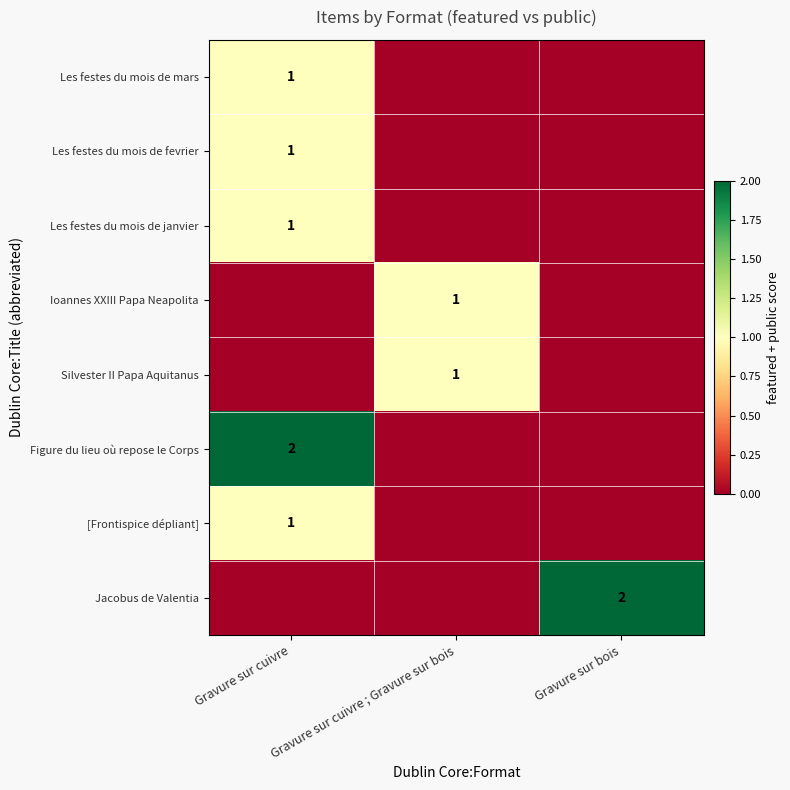

What is the difference between the highest and lowest values at Gravure sur cuivre?

2